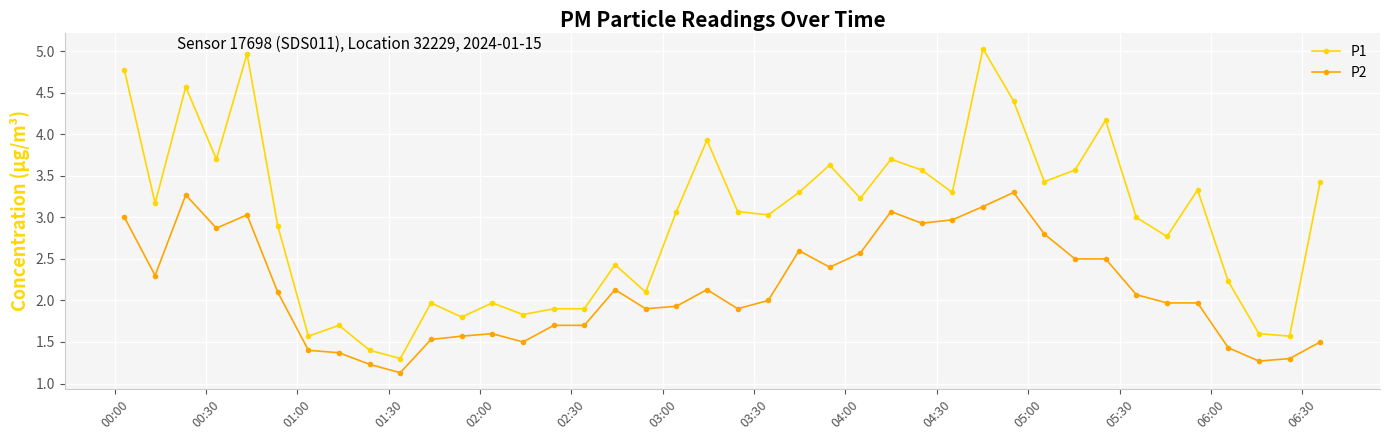

Reading right to left, what are all the values shown in this chart?

P1: 3.4	1.6	1.6	2.2	3.3	2.8	3.0	4.2	3.6	3.4	4.4	5.0	3.3	3.6	3.7	3.2	3.6	3.3	3.0	3.1	3.9	3.1	2.1	2.4	1.9	1.9	1.8	2.0	1.8	2.0	1.3	1.4	1.7	1.6	2.9	5.0	3.7	4.6	3.2	4.8
P2: 1.5	1.3	1.3	1.4	2.0	2.0	2.1	2.5	2.5	2.8	3.3	3.1	3.0	2.9	3.1	2.6	2.4	2.6	2.0	1.9	2.1	1.9	1.9	2.1	1.7	1.7	1.5	1.6	1.6	1.5	1.1	1.2	1.4	1.4	2.1	3.0	2.9	3.3	2.3	3.0